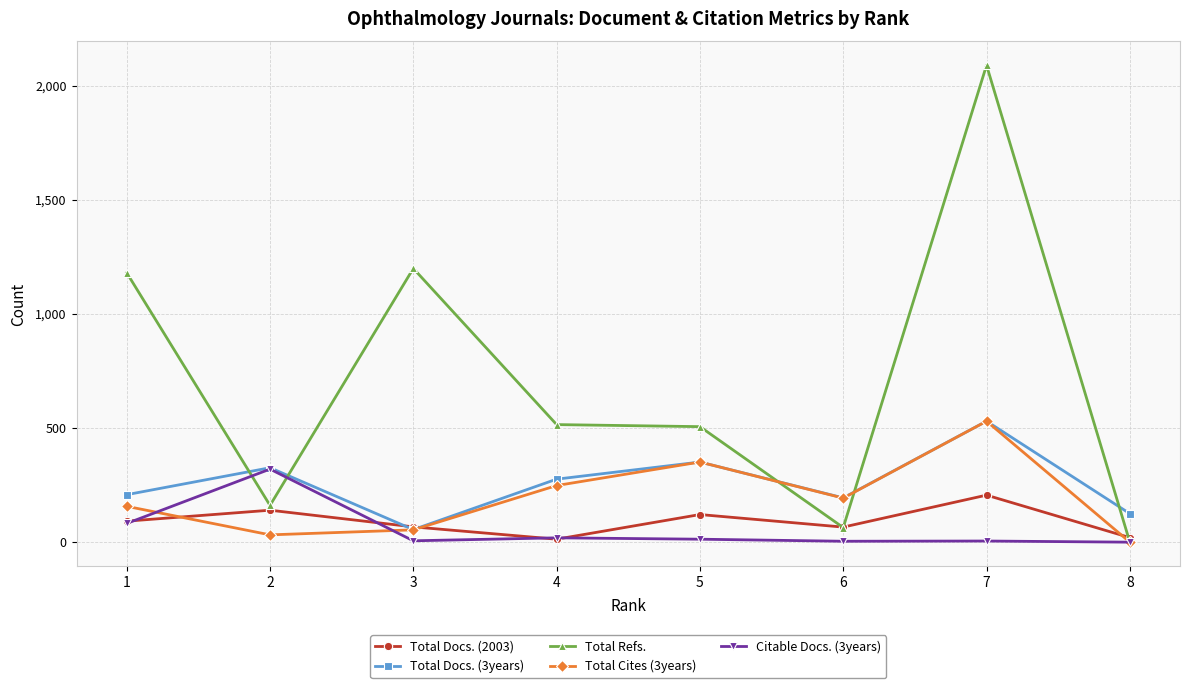

Rank the categories by Total Cites (3years) value from highest to lowest.

7, 5, 4, 6, 1, 3, 2, 8